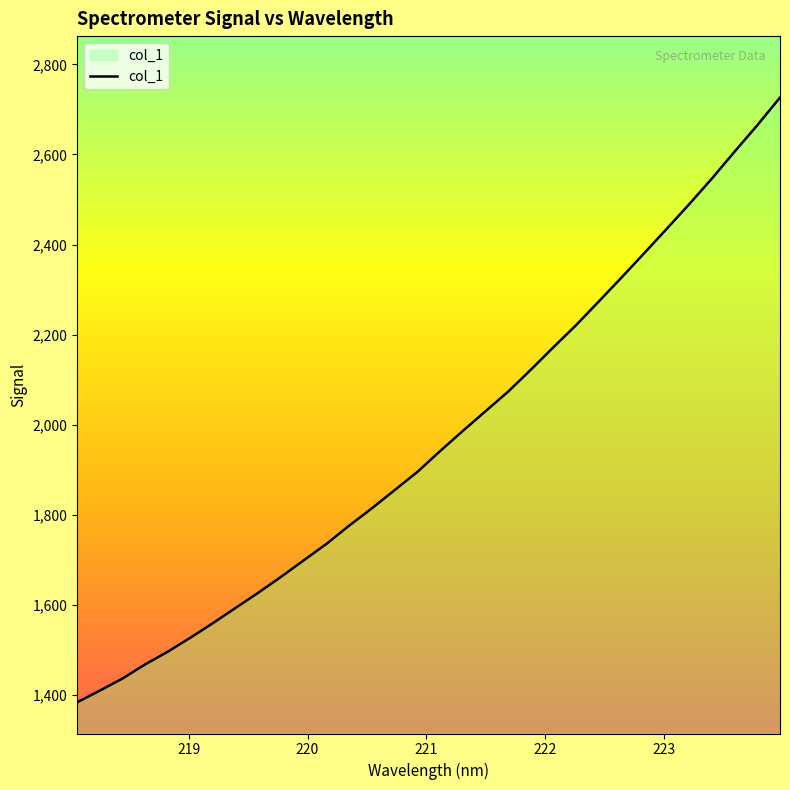

What is the difference between the maximum and minimum values?

1342.1